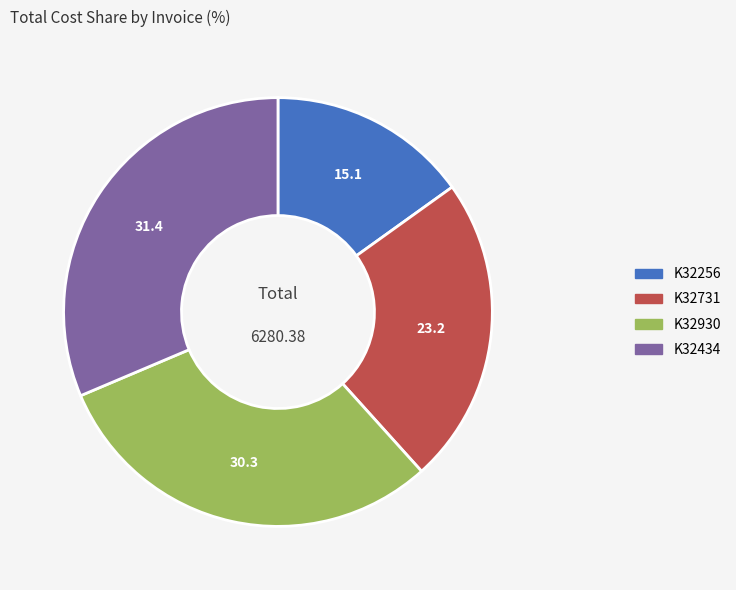

Which category has the biggest portion of the pie?

K32434